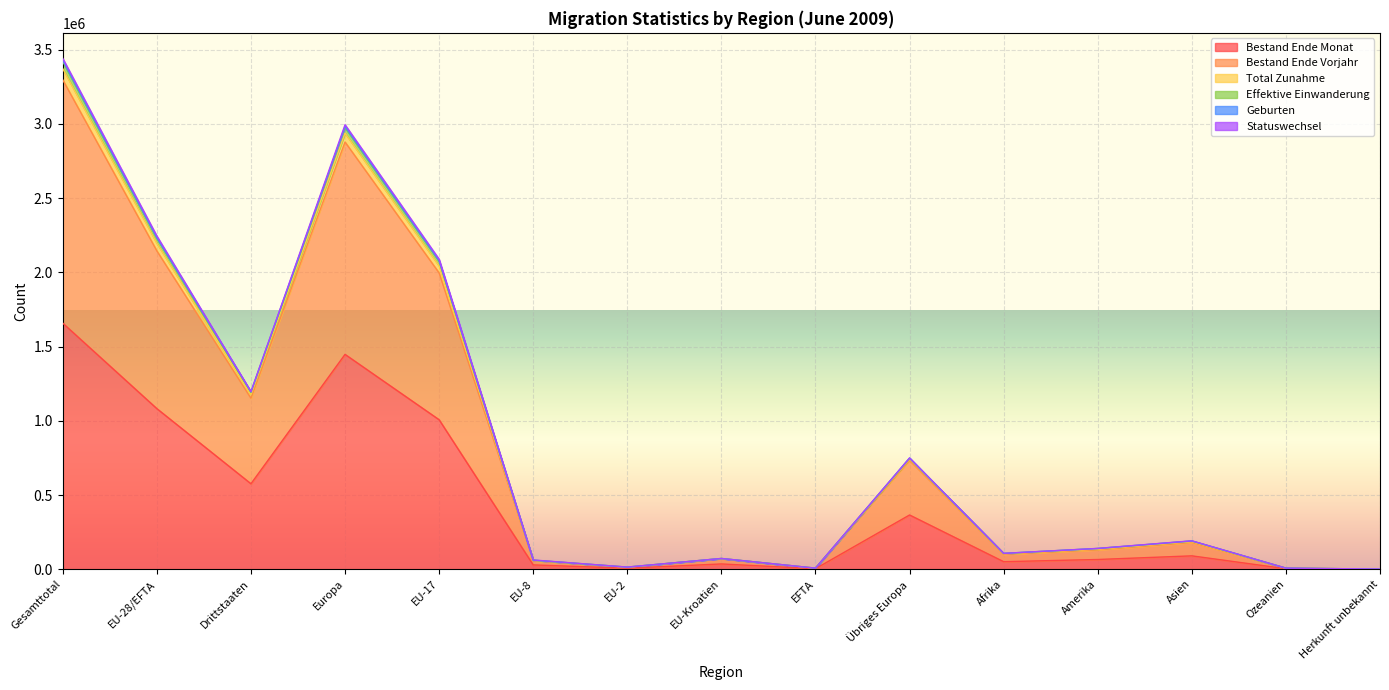

Is it true that Bestand Ende Monat equals 575768 at Drittstaaten?

True